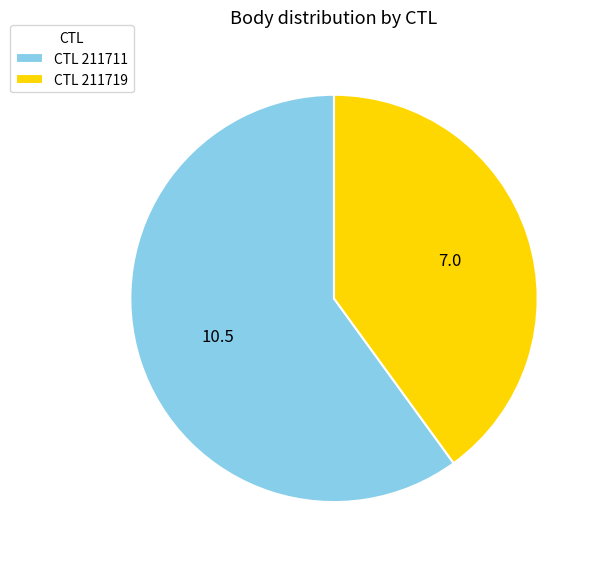

Is the sum of CTL 211719 and CTL 211711 greater than half?

Yes